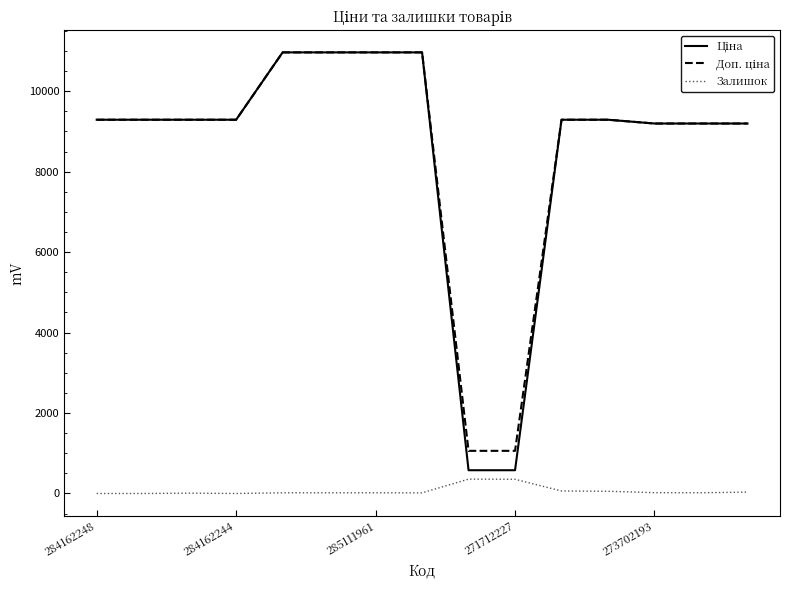

Reading right to left, extract all data points from this chart.

Ціна: 9196.3	9196.3	9196.3	9290.5	9290.5	578.1	578.1	10964.4	10964.4	10964.4	10964.4	9290.5	9290.5	9290.5	9290.5
Доп. ціна: 9196.3	9196.3	9196.3	9290.5	9290.5	1060.0	1060.0	10964.4	10964.4	10964.4	10964.4	9290.5	9290.5	9290.5	9290.5
Залишок: 34.0	18.0	20.0	55.0	62.0	353.0	357.0	15.0	17.0	17.0	17.0	0.0	8.0	0.0	0.0